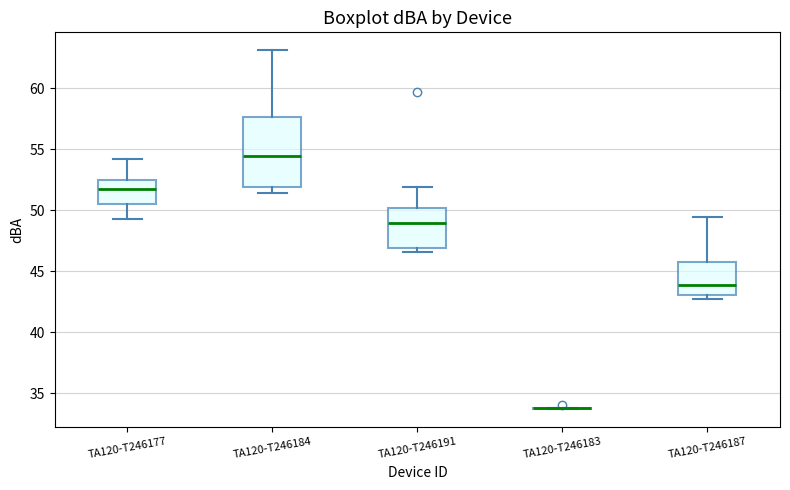

Reading left to right, read every box against the y-axis: the position of its median line, the range the box covers, and the ends of its whiskers. The values are not printed on the chart, so give them approximately, as read against the axis.

TA120-T246177: median 52.0, box 50.5 to 52.5, whiskers 49.5 to 54.0
TA120-T246184: median 54.5, box 52.0 to 57.5, whiskers 51.5 to 63.0
TA120-T246191: median 49.0, box 47.0 to 50.0, whiskers 46.5 to 52.0
TA120-T246183: box collapsed to a line at 34.0, whiskers 33.5 to 34.0
TA120-T246187: median 44.0, box 43.0 to 46.0, whiskers 42.5 to 49.5